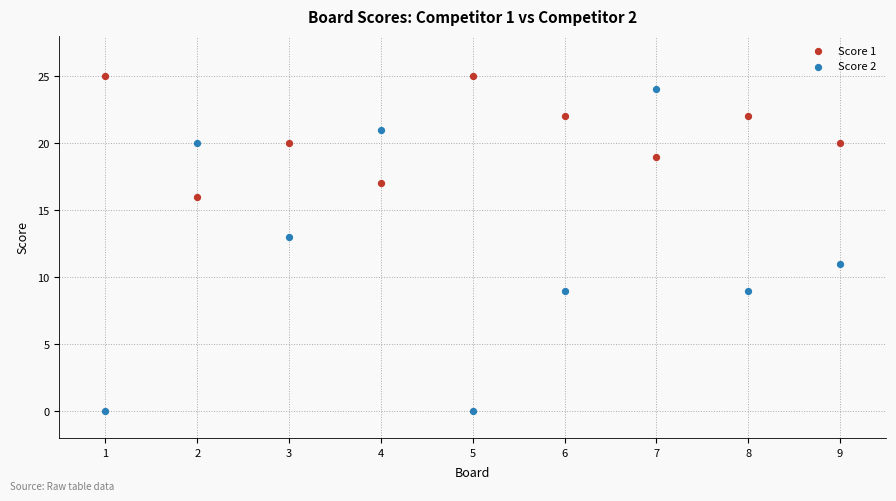

Which series has the largest Y range (max minus min)?

Score 2